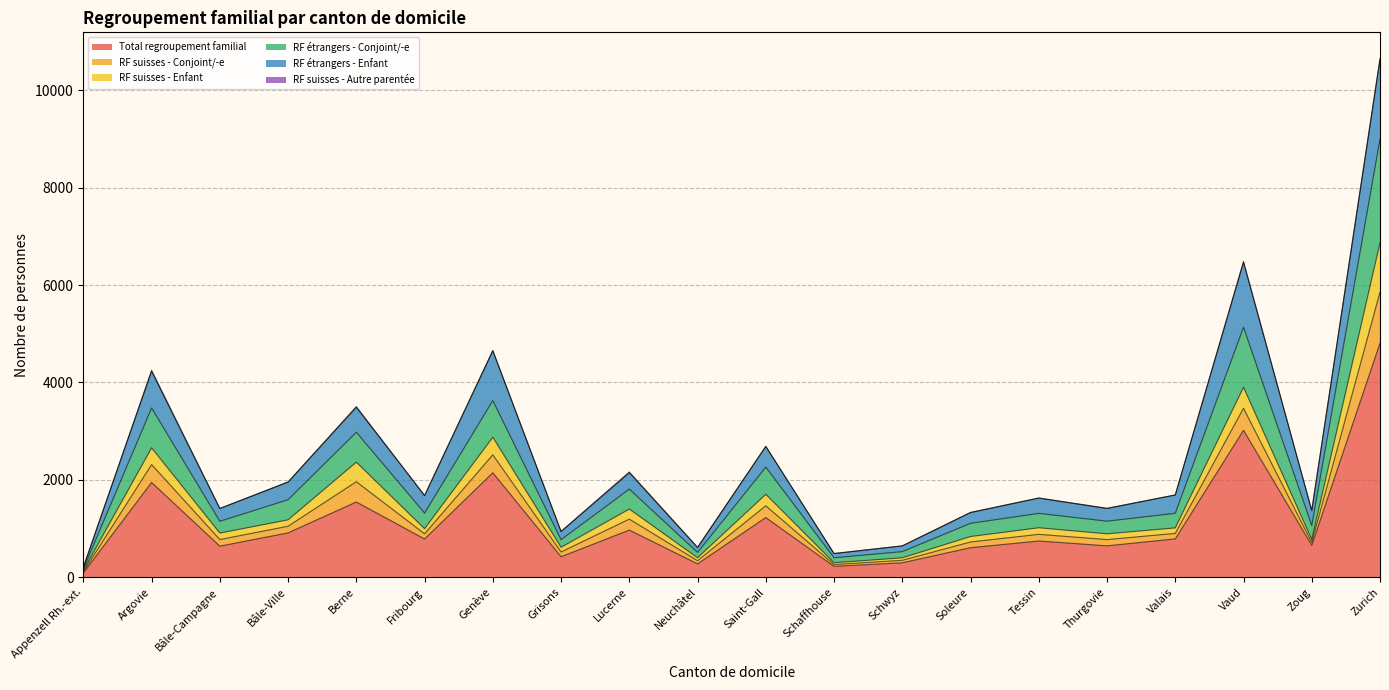

At which category does RF étrangers - Conjoint/-e reach its first local peak?

Argovie